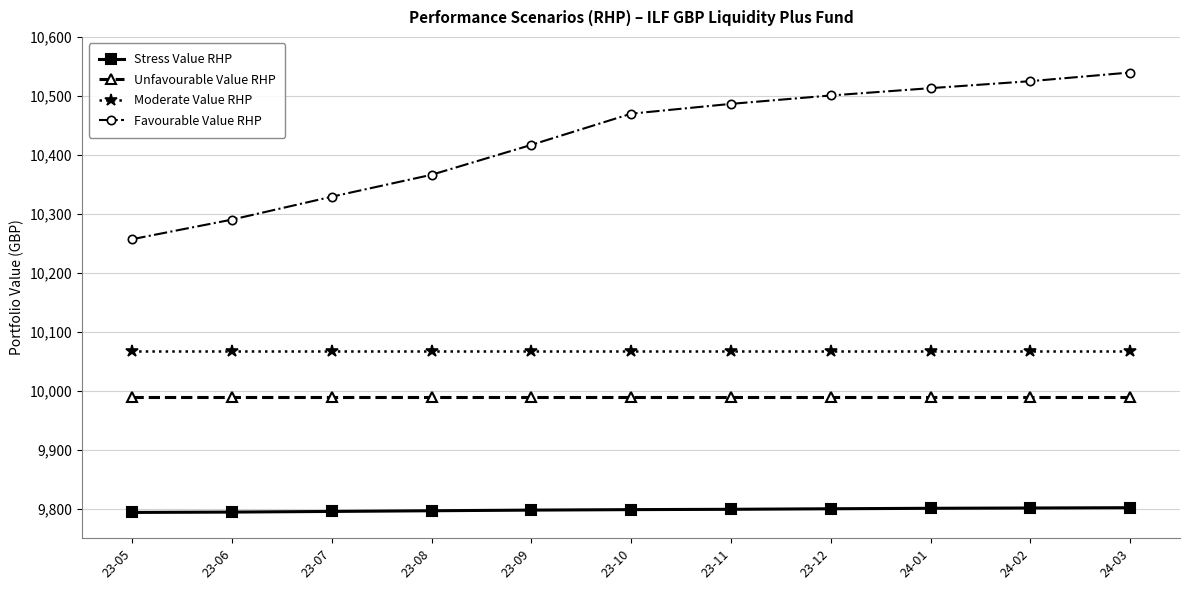

What position from the left is 23-06?

2